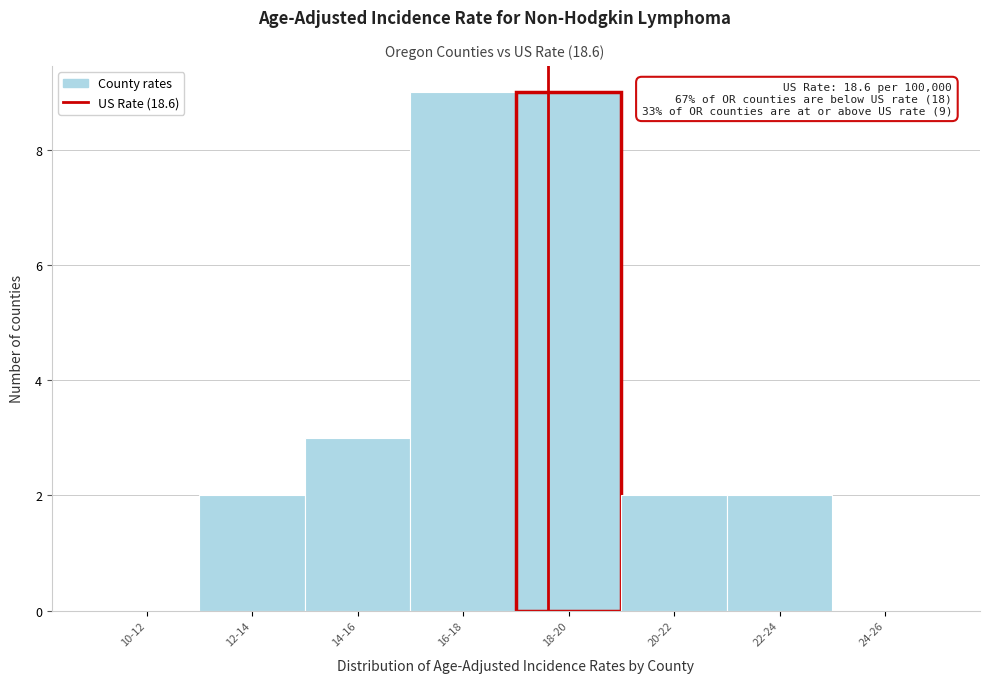

Reading left to right, what are all the values shown in this chart?

10-12=0	12-14=2	14-16=3	16-18=9	18-20=9	20-22=2	22-24=2	24-26=0